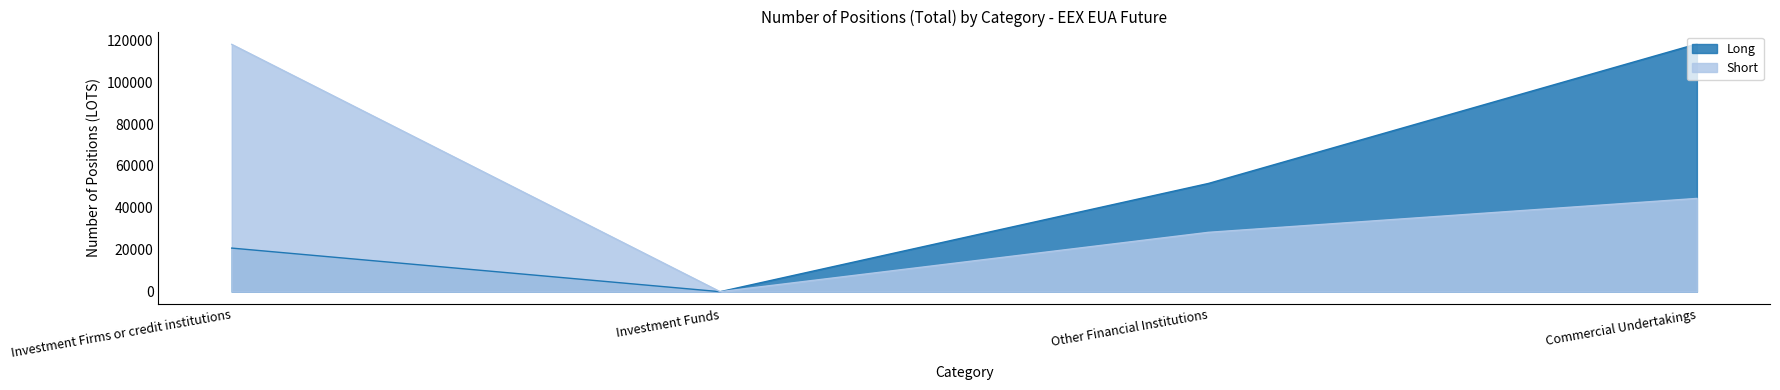

Which has a higher value, Investment Funds or Commercial Undertakings?

Commercial Undertakings